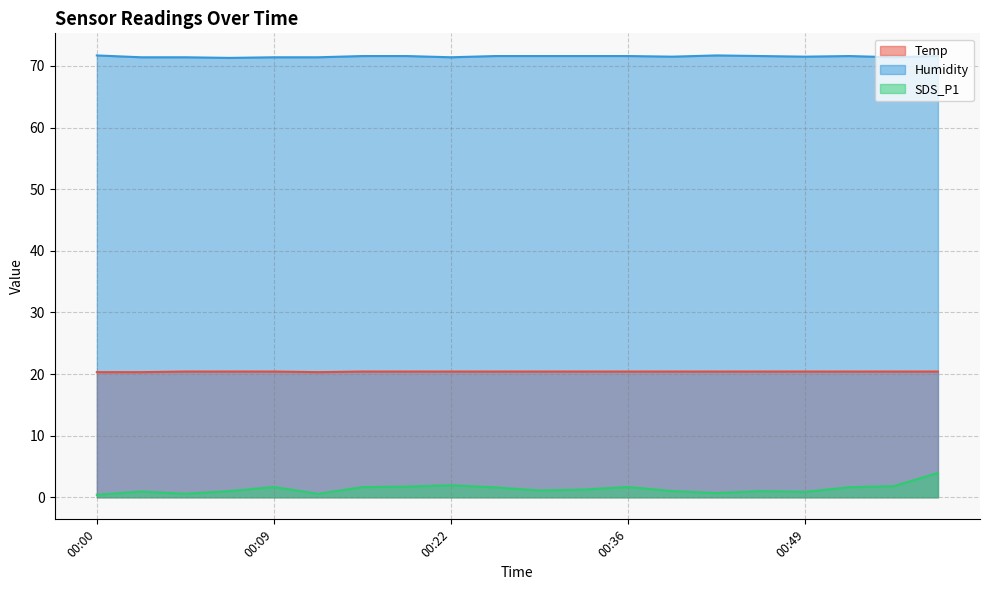

What is the difference between the highest and lowest values at 00:49?

70.6